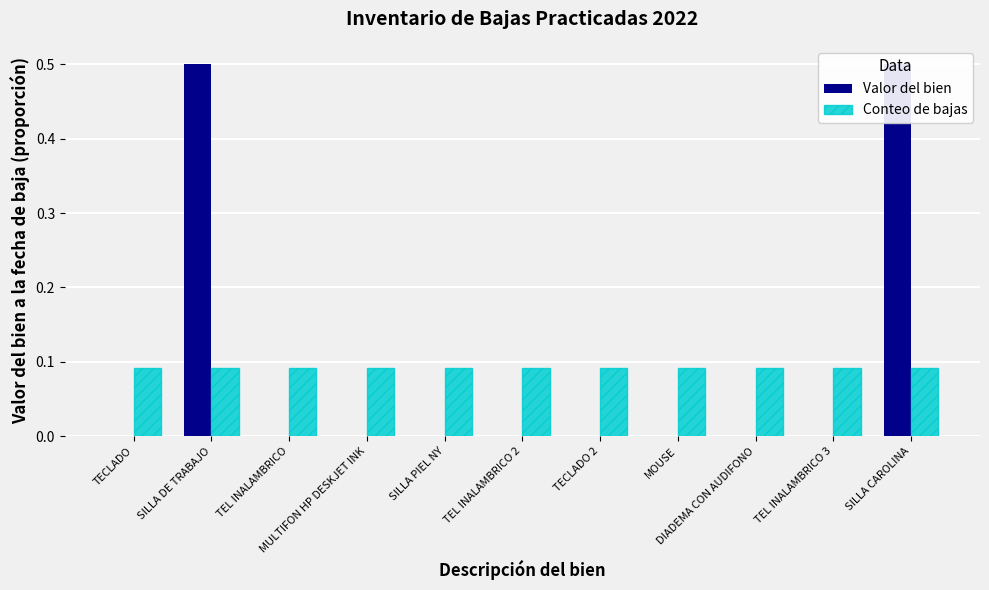

Which has a higher value, MULTIFON HP DESKJET INK or TECLADO 2?

MULTIFON HP DESKJET INK